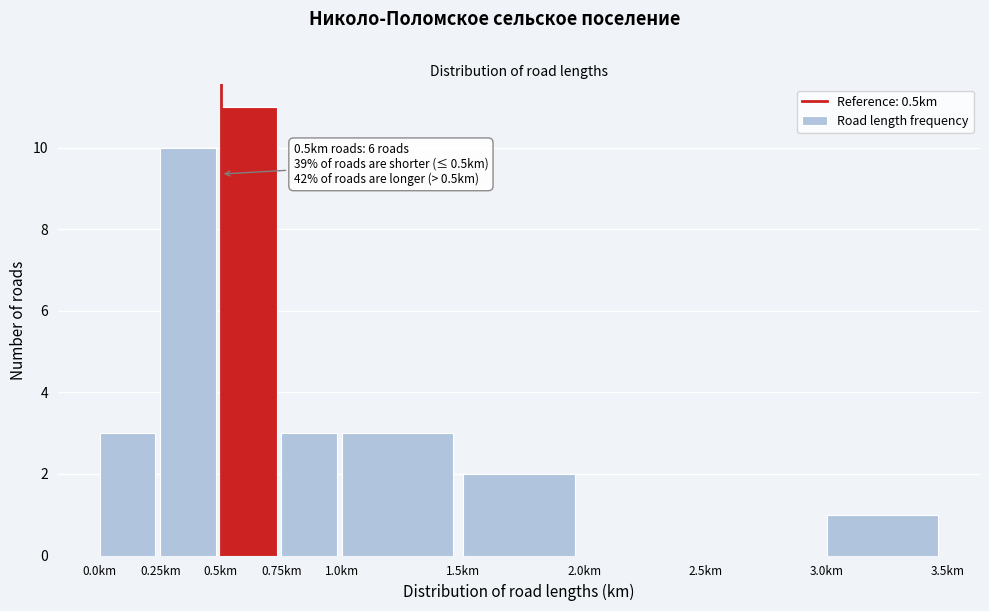

Over which range of the x-axis is the bar tallest?

0.50 to 0.75